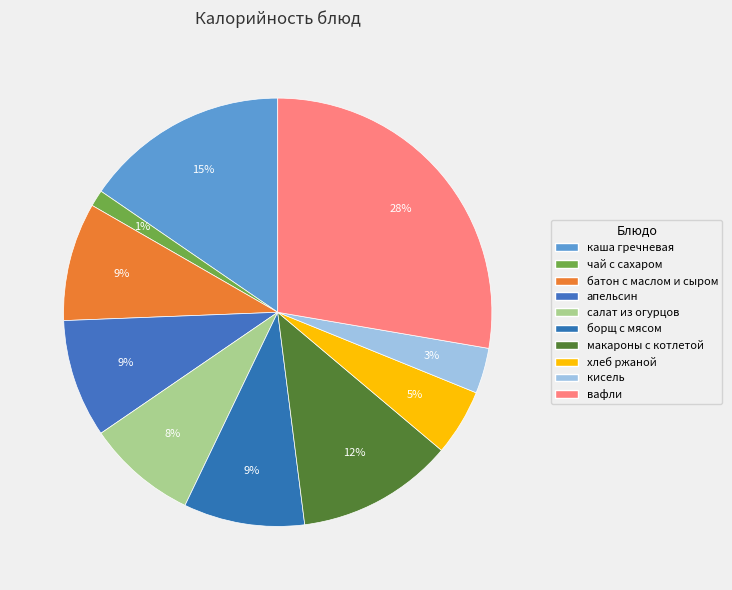

To the nearest percent, what is the average slice percentage?

10%